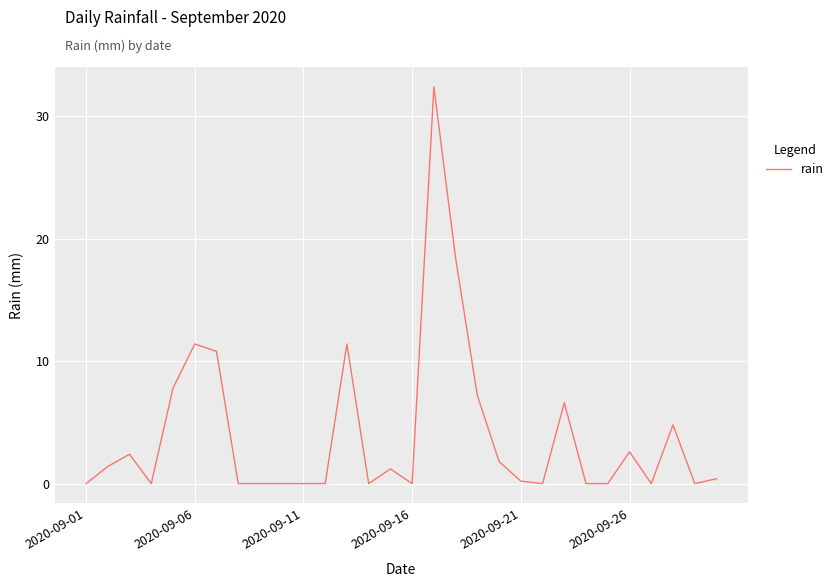

What is the difference between the maximum and minimum values?

32.4